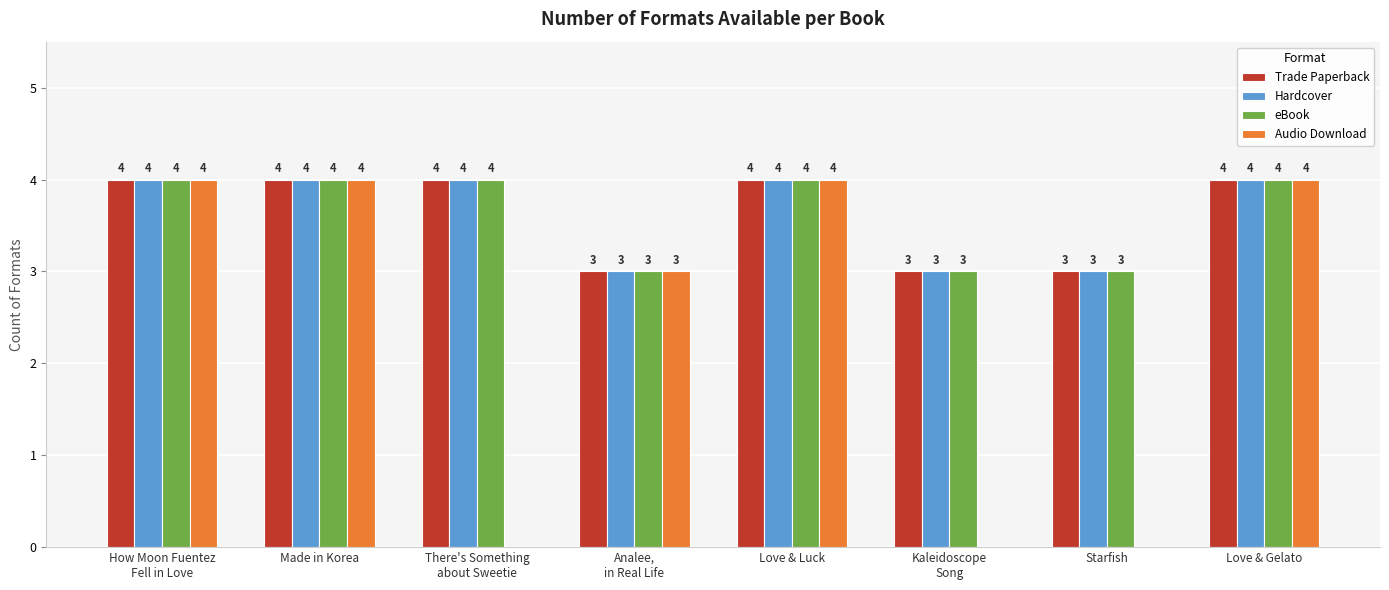

What are all the series names shown in the legend?

Trade Paperback, Hardcover, eBook, Audio Download